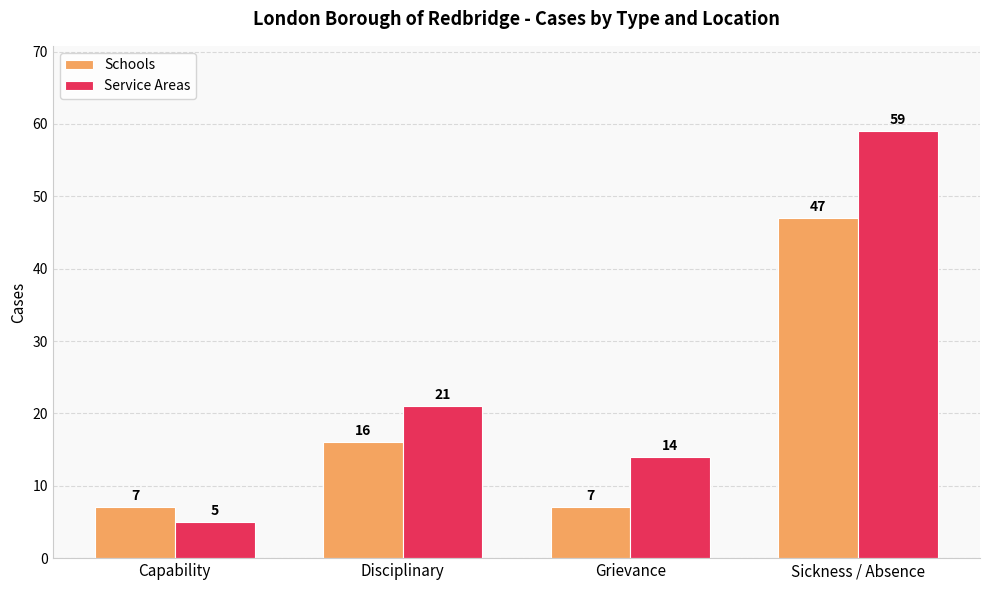

Count the number of data series in this chart.

2